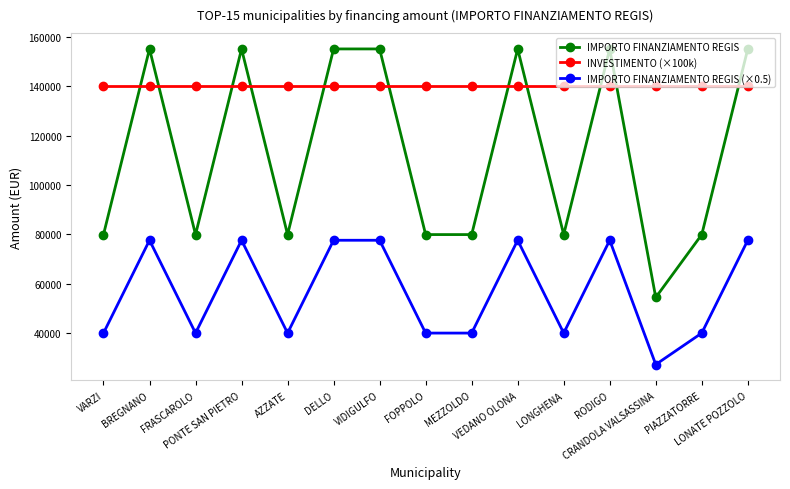

What is the difference between the highest and lowest values at RODIGO?

77617